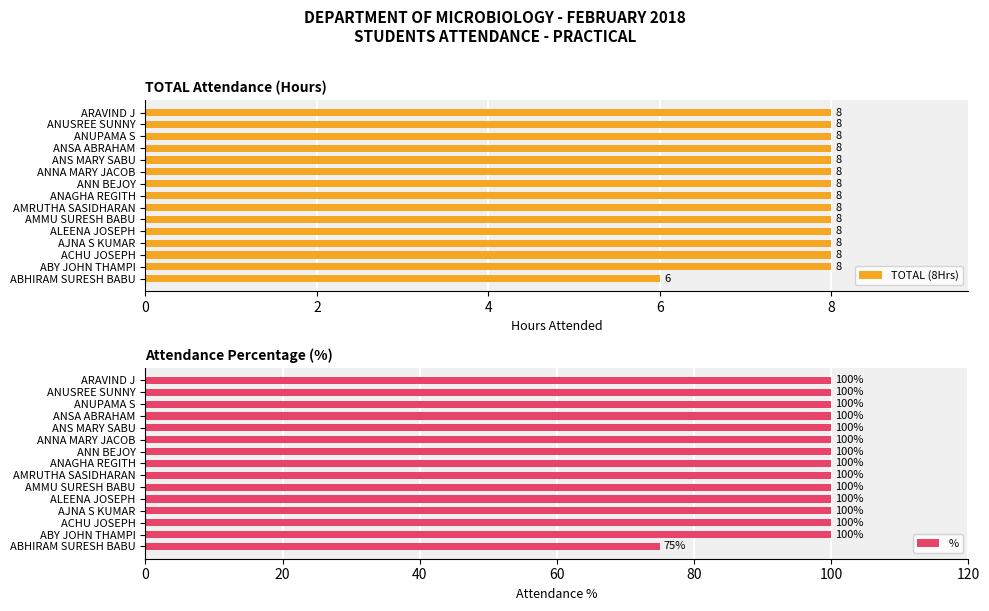

How many groups of bars are there?

15